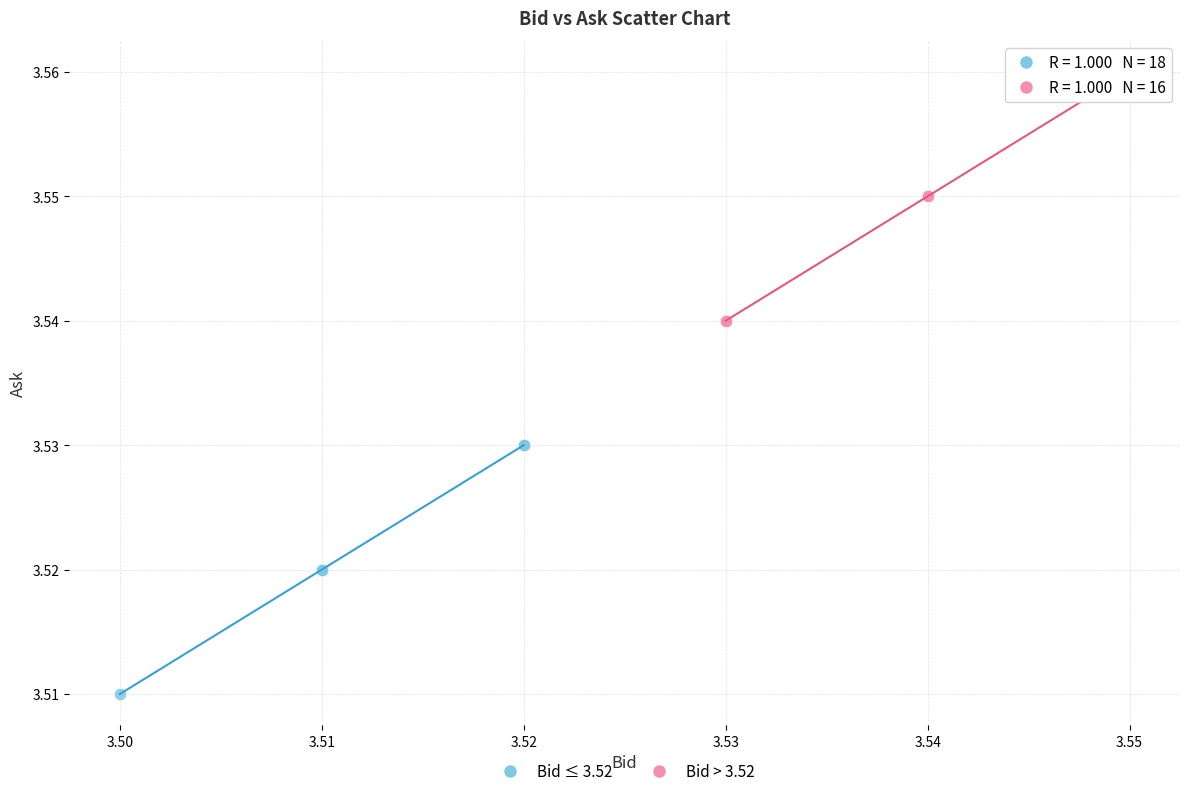

Which series reaches the minimum Y coordinate?

Bid ≤ 3.52